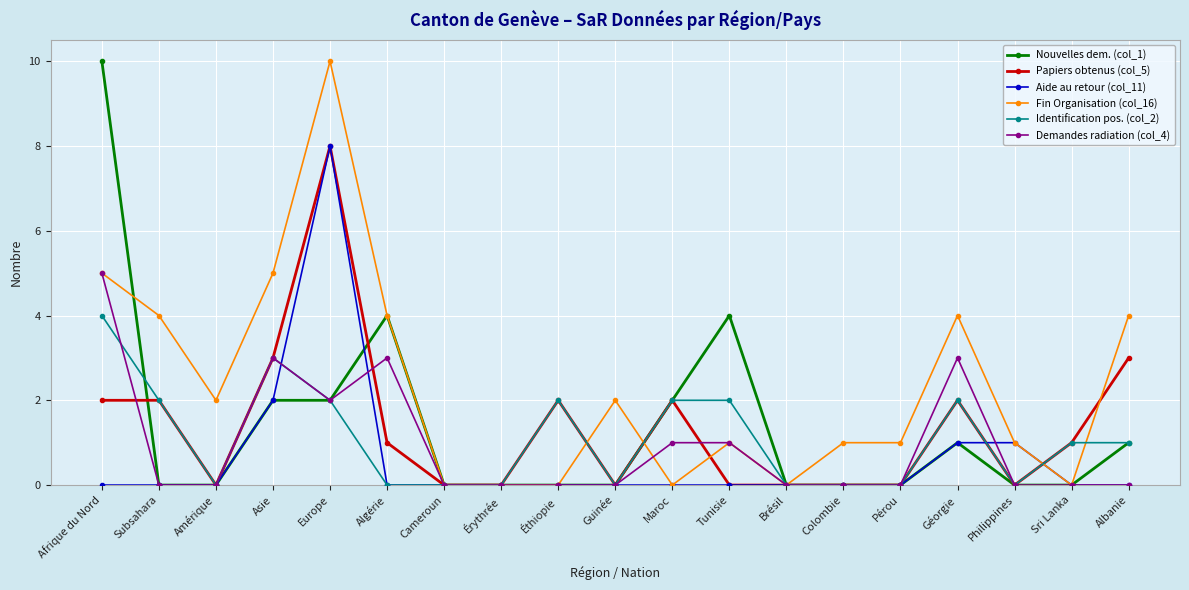

Which series has the largest total across all categories?

Fin Organisation (col_16)